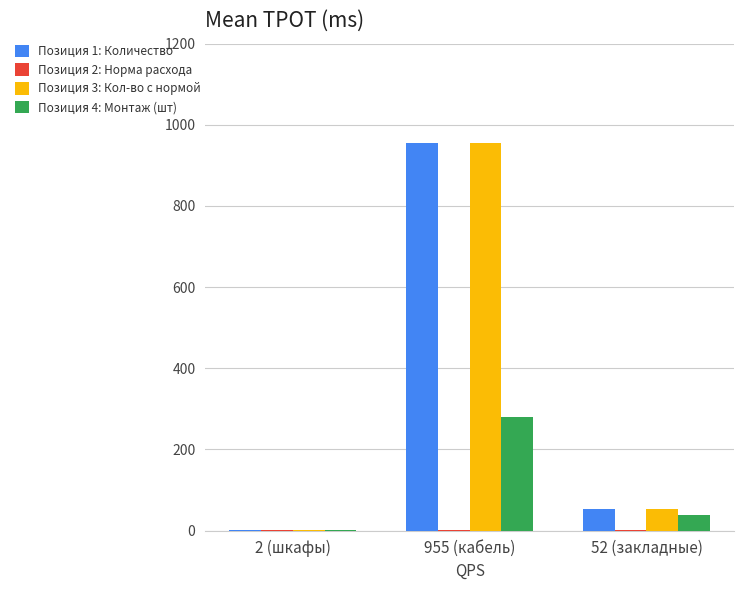

At which category is the sum across all series the highest?

955 (кабель)